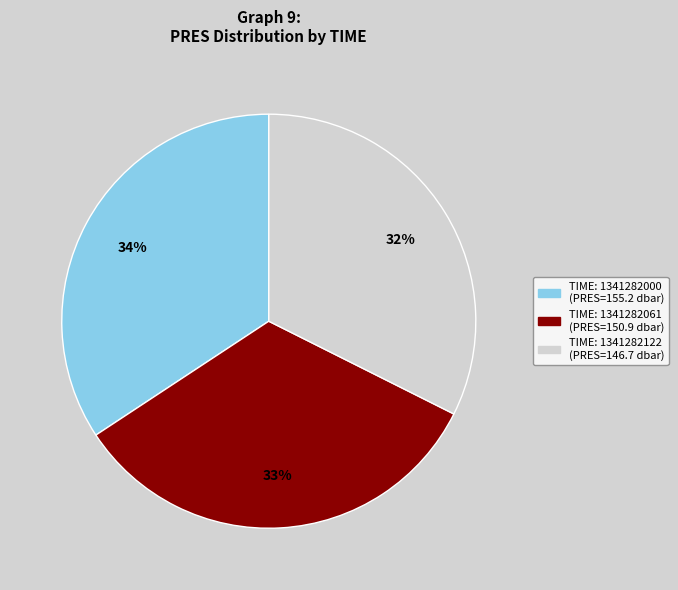

To the nearest percent, what is the average slice percentage?

33%